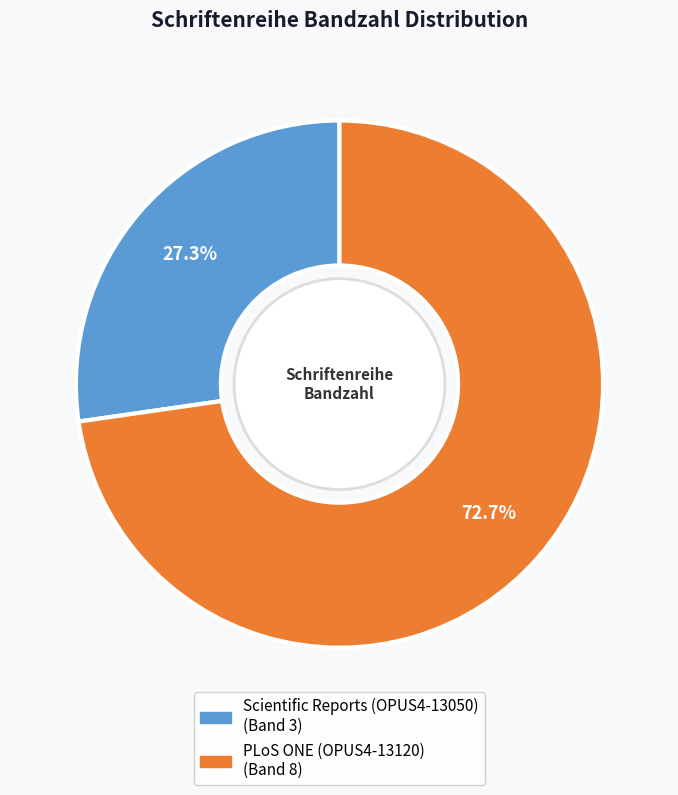

Approximately how many times larger is the value at Scientific Reports (OPUS4-13050) compared to PLoS ONE (OPUS4-13120)?

0.4